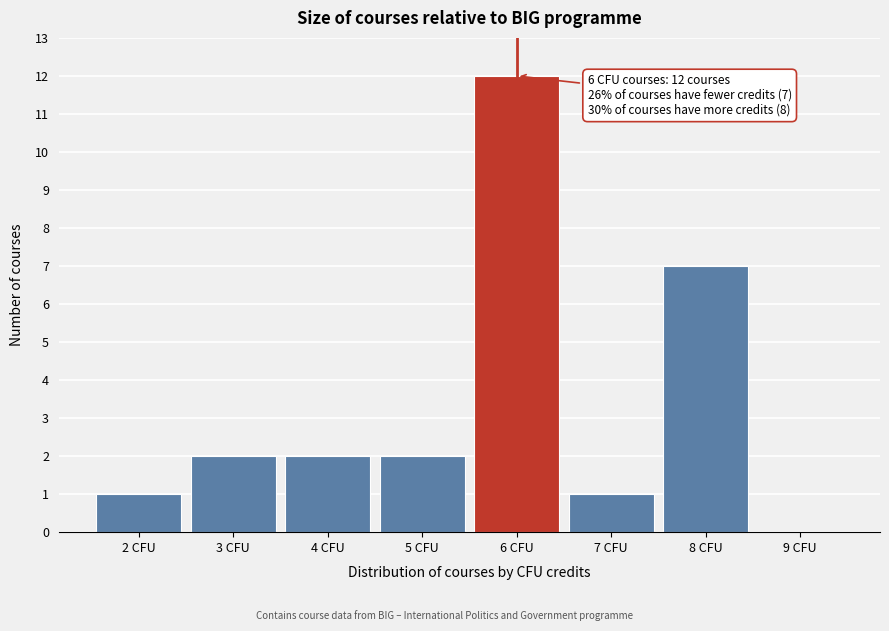

Reading left to right, transcribe all the data shown in this chart.

2 CFU=1	3 CFU=2	4 CFU=2	5 CFU=2	6 CFU=12	7 CFU=1	8 CFU=7	9 CFU=0